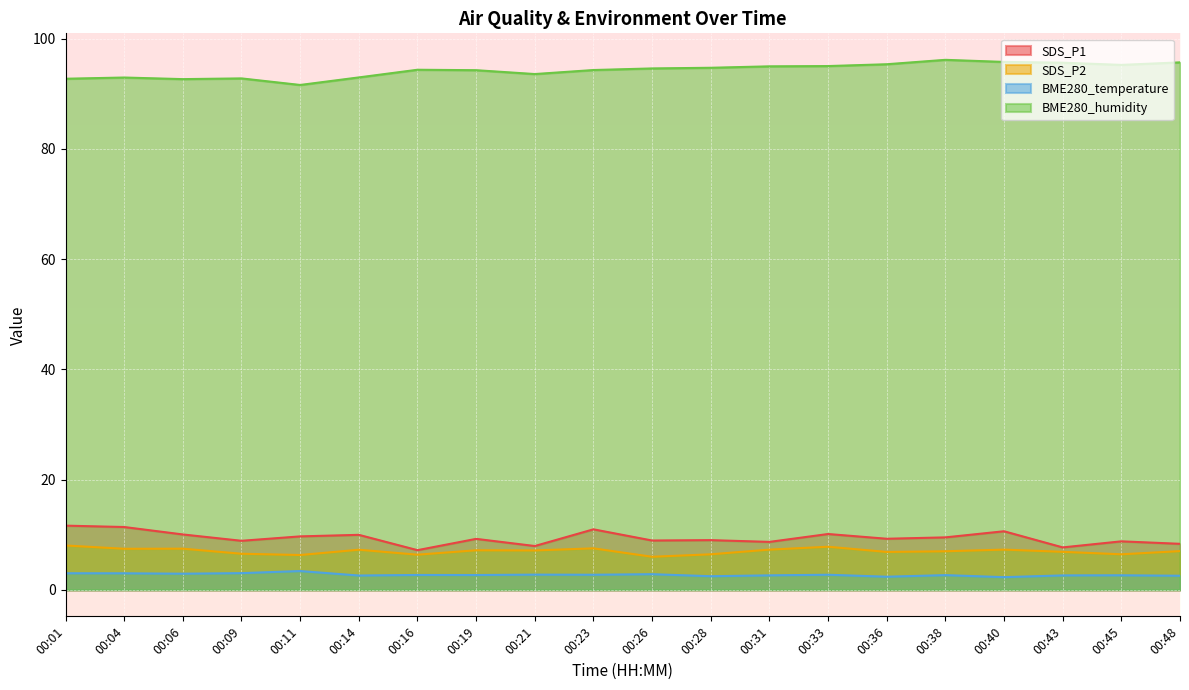

Where is the first local maximum for BME280_humidity?

00:04